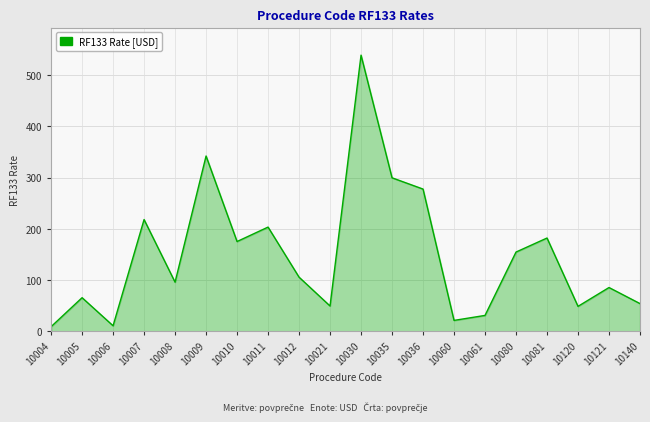

What is the greatest value displayed?

539.0